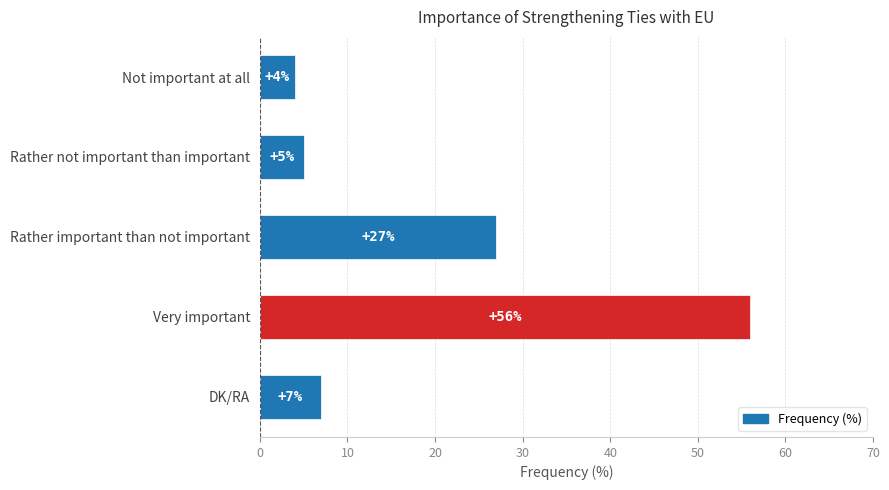

What is the change in value from Not important at all to Rather important than not important?

+23